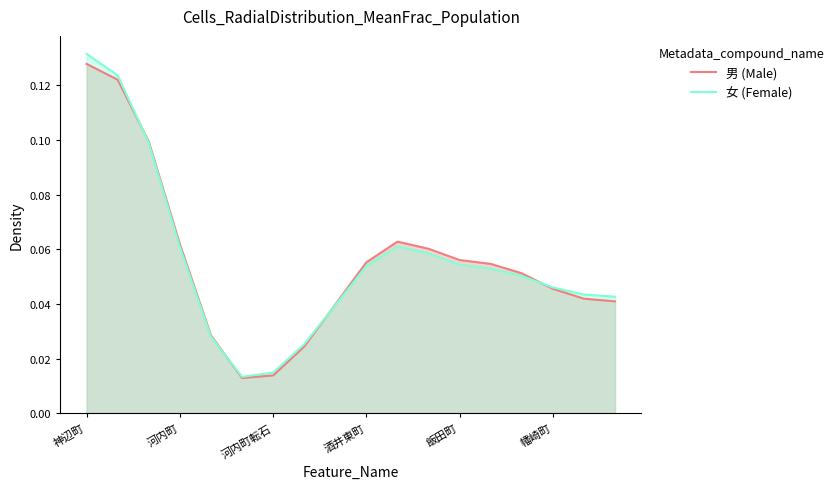

Where is the first local maximum for 男 (Male)?

10